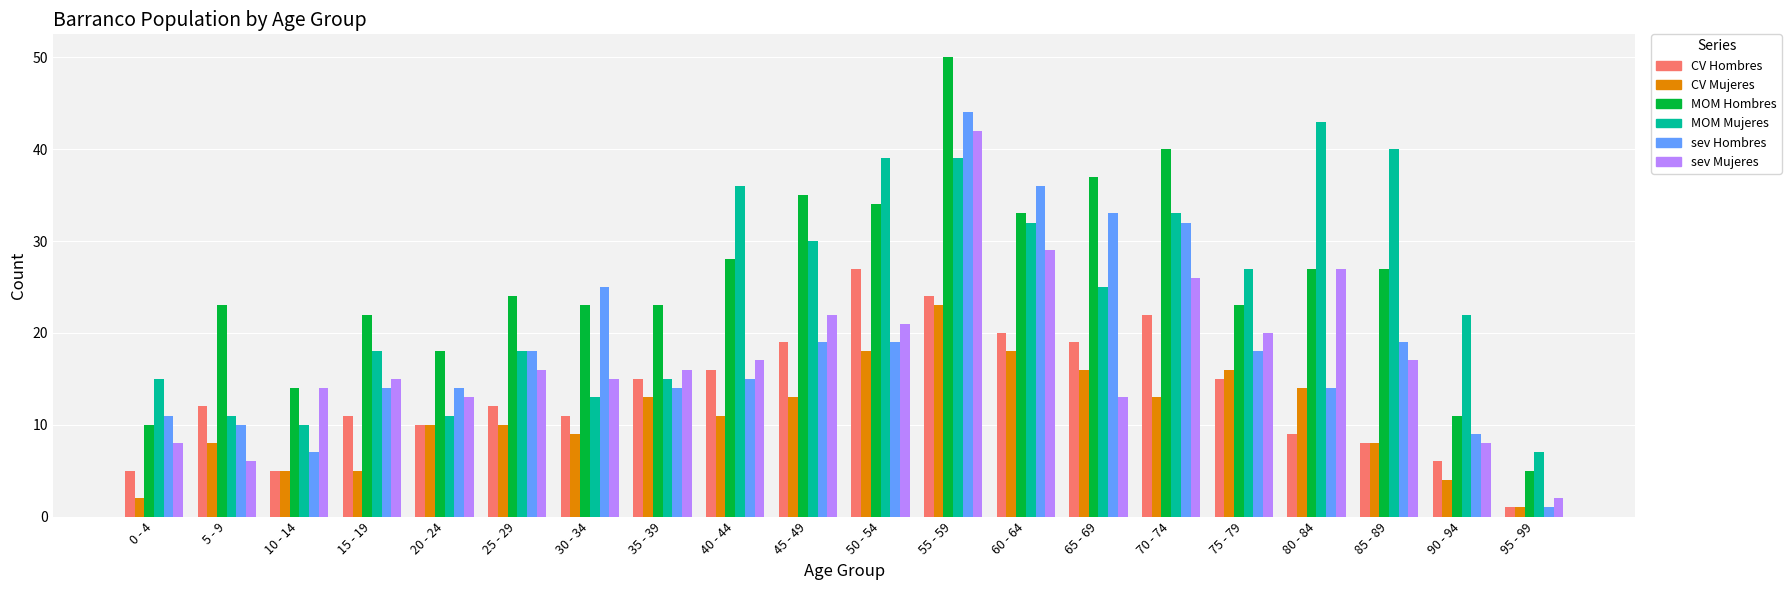

Reading left to right, transcribe all the data shown in this chart.

CV Hombres: 0 - 4=5	5 - 9=12	10 - 14=5	15 - 19=11	20 - 24=10	25 - 29=12	30 - 34=11	35 - 39=15	40 - 44=16	45 - 49=19	50 - 54=27	55 - 59=24	60 - 64=20	65 - 69=19	70 - 74=22	75 - 79=15	80 - 84=9	85 - 89=8	90 - 94=6	95 - 99=1
CV Mujeres: 0 - 4=2	5 - 9=8	10 - 14=5	15 - 19=5	20 - 24=10	25 - 29=10	30 - 34=9	35 - 39=13	40 - 44=11	45 - 49=13	50 - 54=18	55 - 59=23	60 - 64=18	65 - 69=16	70 - 74=13	75 - 79=16	80 - 84=14	85 - 89=8	90 - 94=4	95 - 99=1
MOM Hombres: 0 - 4=10	5 - 9=23	10 - 14=14	15 - 19=22	20 - 24=18	25 - 29=24	30 - 34=23	35 - 39=23	40 - 44=28	45 - 49=35	50 - 54=34	55 - 59=50	60 - 64=33	65 - 69=37	70 - 74=40	75 - 79=23	80 - 84=27	85 - 89=27	90 - 94=11	95 - 99=5
MOM Mujeres: 0 - 4=15	5 - 9=11	10 - 14=10	15 - 19=18	20 - 24=11	25 - 29=18	30 - 34=13	35 - 39=15	40 - 44=36	45 - 49=30	50 - 54=39	55 - 59=39	60 - 64=32	65 - 69=25	70 - 74=33	75 - 79=27	80 - 84=43	85 - 89=40	90 - 94=22	95 - 99=7
sev Hombres: 0 - 4=11	5 - 9=10	10 - 14=7	15 - 19=14	20 - 24=14	25 - 29=18	30 - 34=25	35 - 39=14	40 - 44=15	45 - 49=19	50 - 54=19	55 - 59=44	60 - 64=36	65 - 69=33	70 - 74=32	75 - 79=18	80 - 84=14	85 - 89=19	90 - 94=9	95 - 99=1
sev Mujeres: 0 - 4=8	5 - 9=6	10 - 14=14	15 - 19=15	20 - 24=13	25 - 29=16	30 - 34=15	35 - 39=16	40 - 44=17	45 - 49=22	50 - 54=21	55 - 59=42	60 - 64=29	65 - 69=13	70 - 74=26	75 - 79=20	80 - 84=27	85 - 89=17	90 - 94=8	95 - 99=2